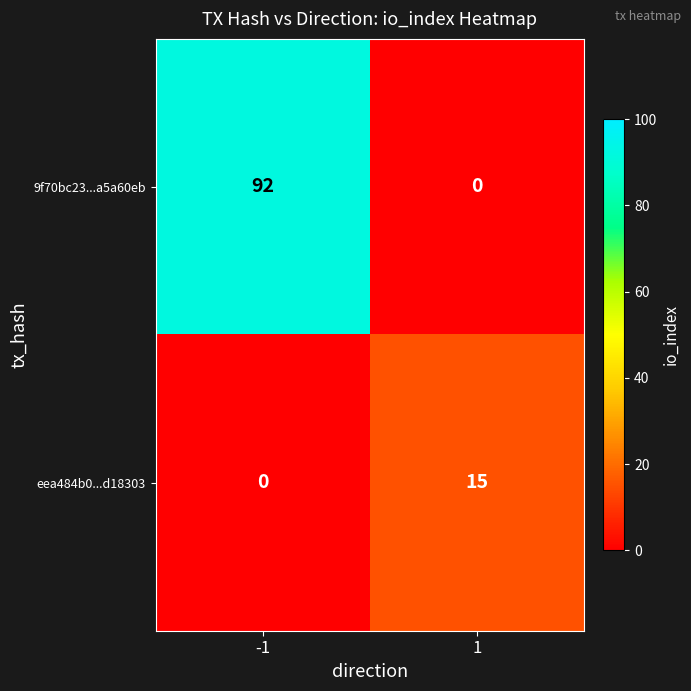

True or false: 9f70bc23...a5a60eb has a value of 92 at -1.

True